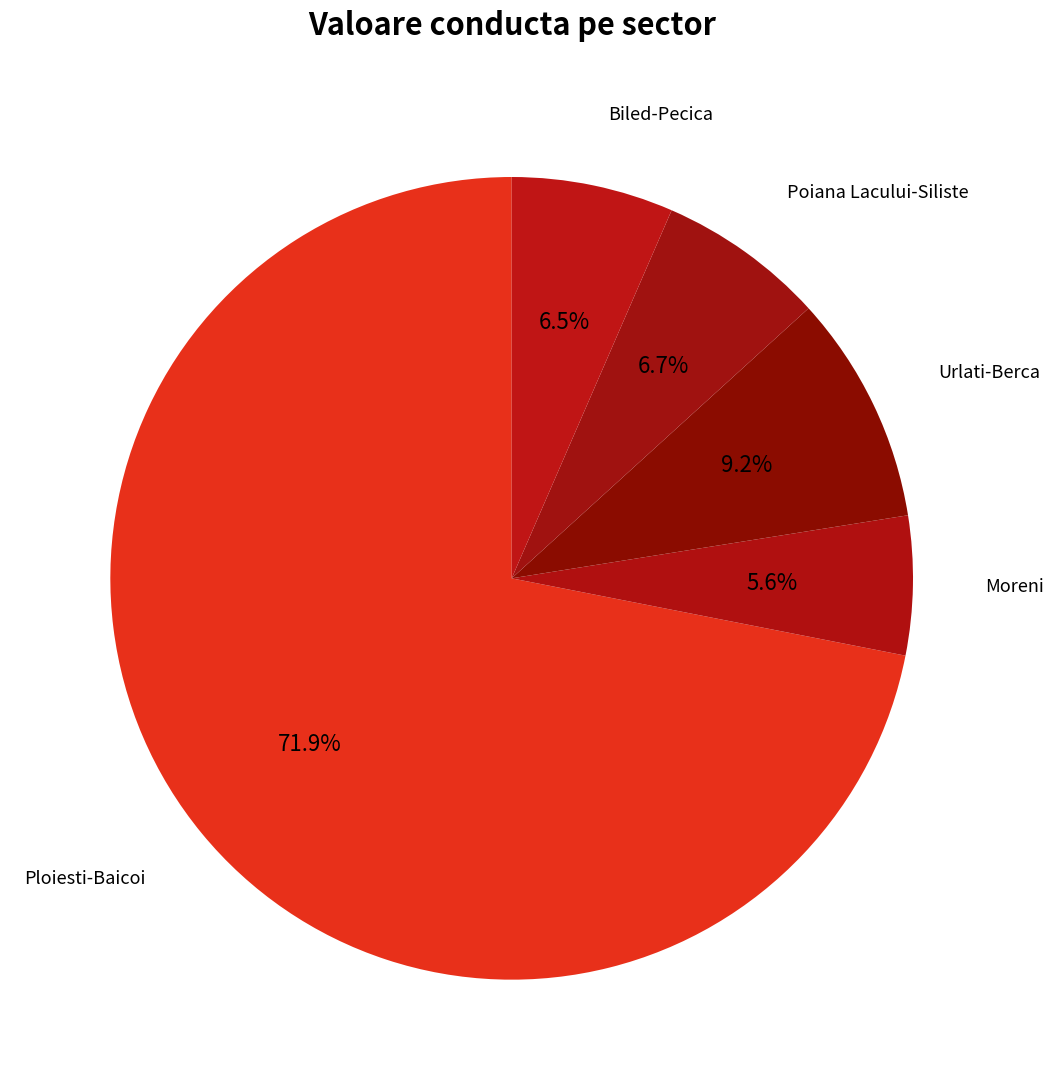

Which slice is the smallest?

Moreni